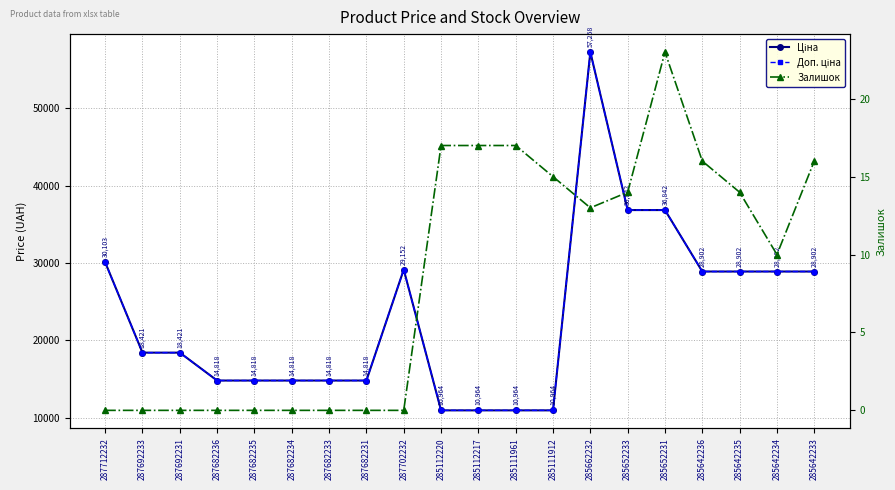

Rank the categories by Залишок value from lowest to highest.

287712232, 287692233, 287692231, 287682236, 287682235, 287682234, 287682233, 287682231, 287702232, 285642234, 285662232, 285652233, 285642235, 285111912, 285642236, 285642233, 285112220, 285112217, 285111961, 285652231